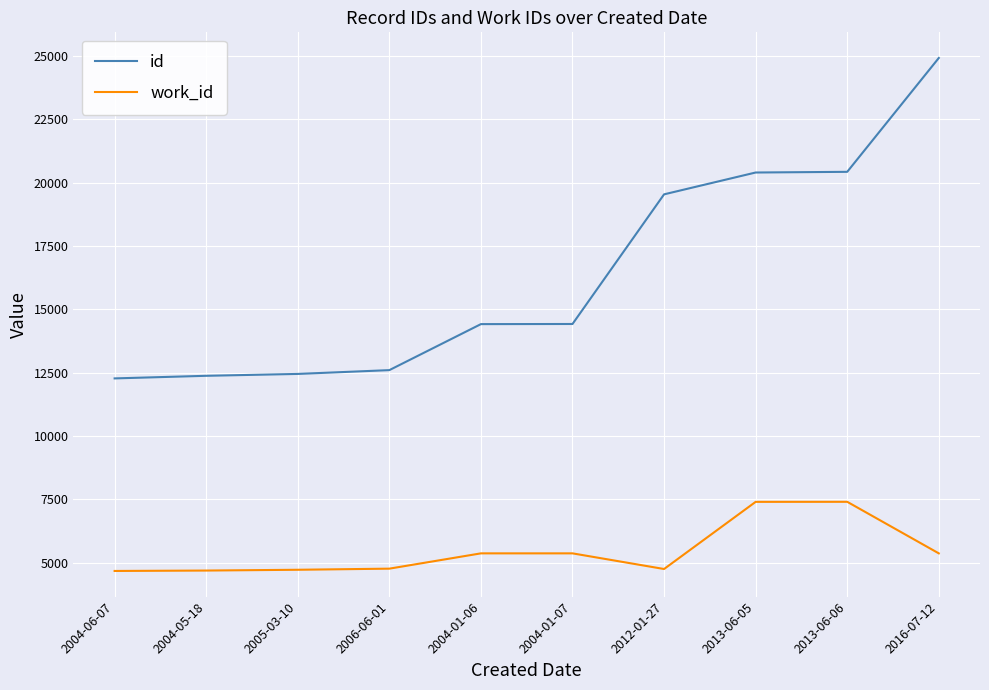

At which category is the sum across all series the highest?

2016-07-12